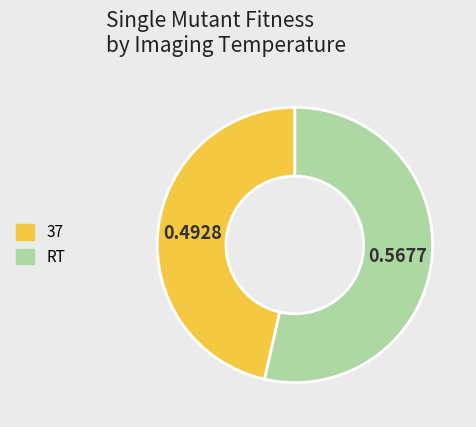

Rank the categories by value from lowest to highest.

37, RT